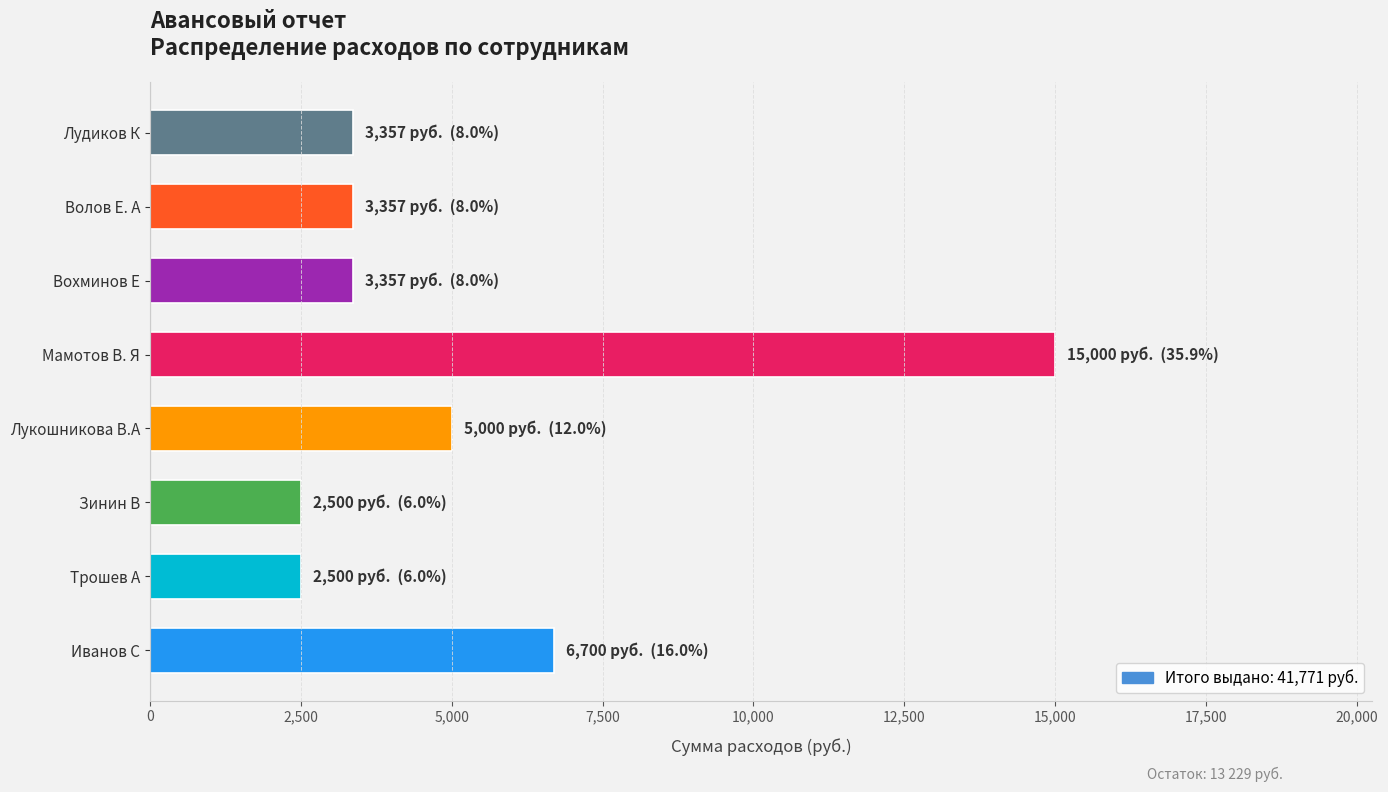

What is the greatest value displayed?

15000